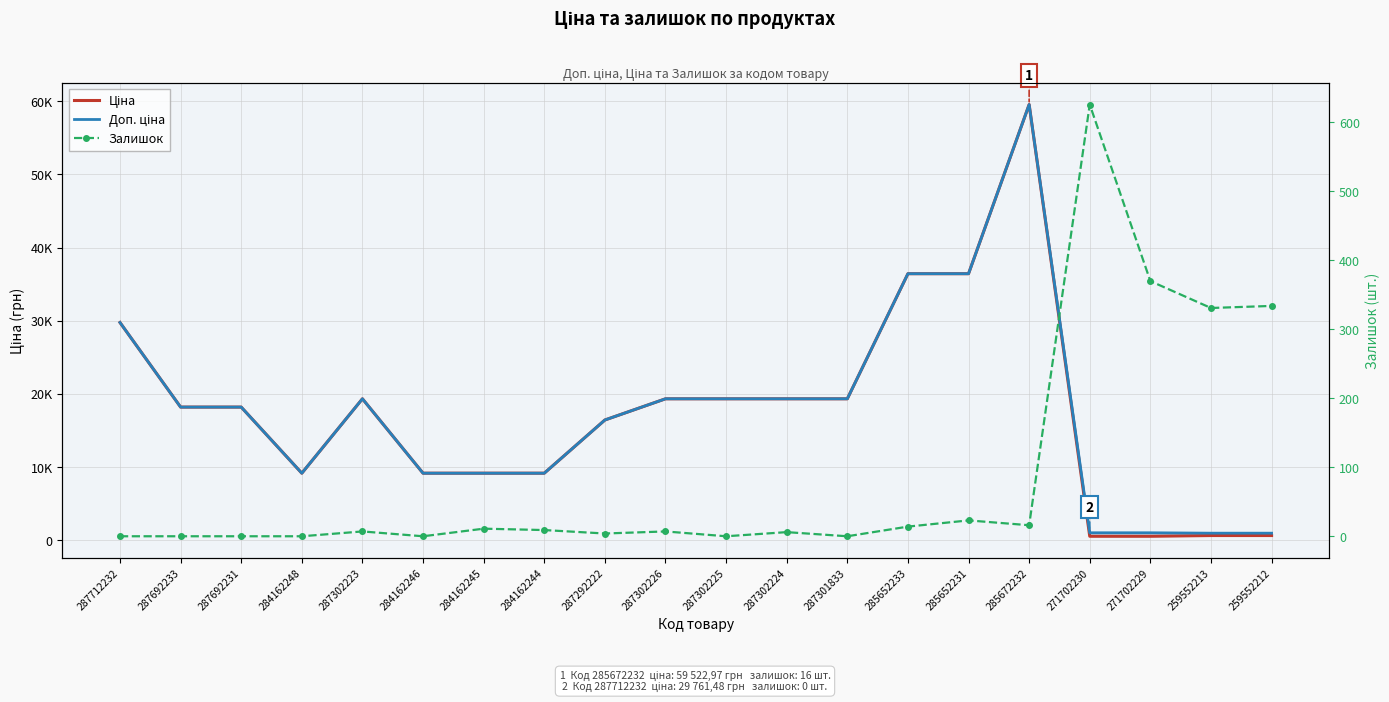

What is the total value across all series at 287712232?

59523.0